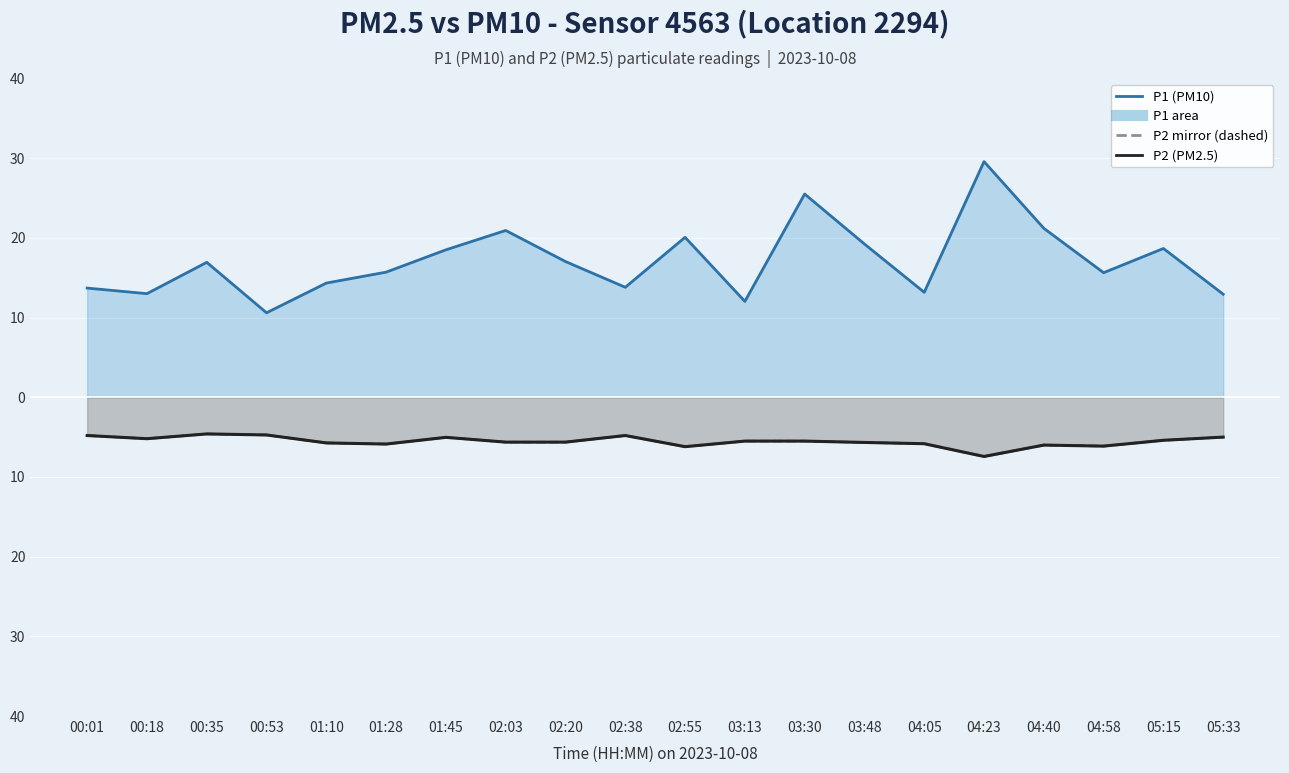

True or false: P2 line (solid) and P2 mirror line cross at least once.

False